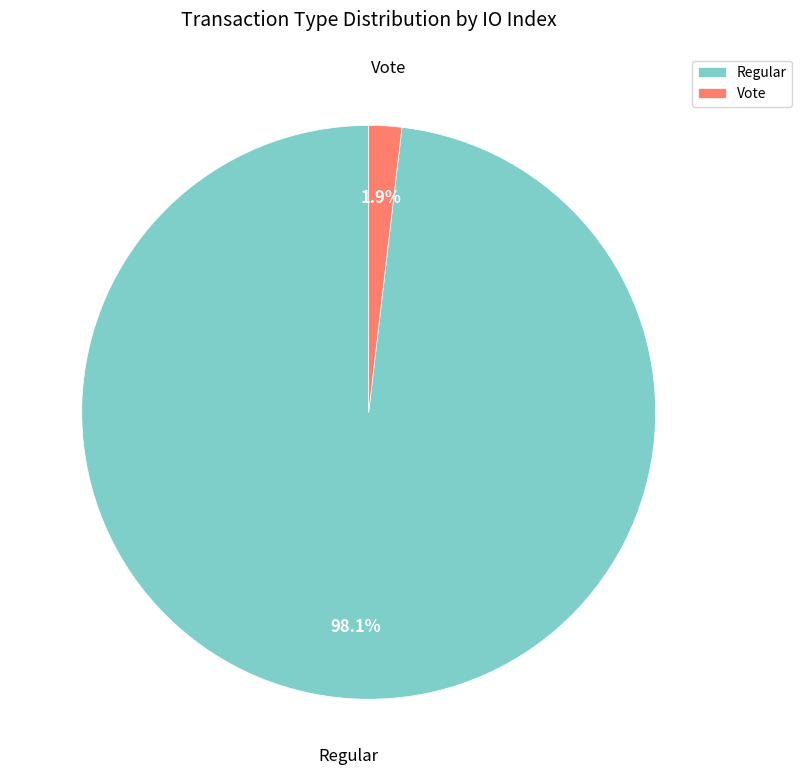

Which has a higher value, Regular or Vote?

Regular